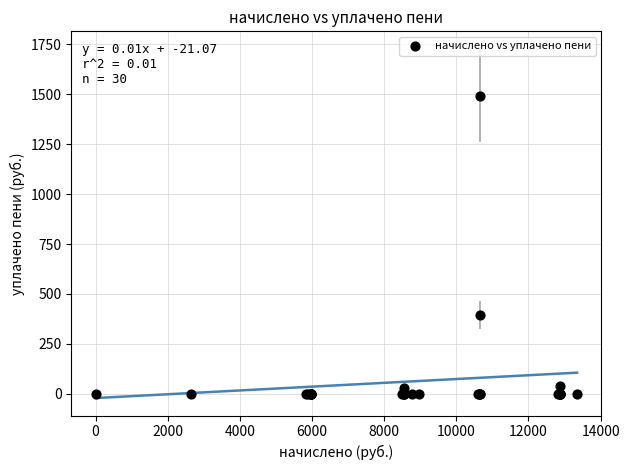

What Y value in the scatter plot is closest to 746?

393.3